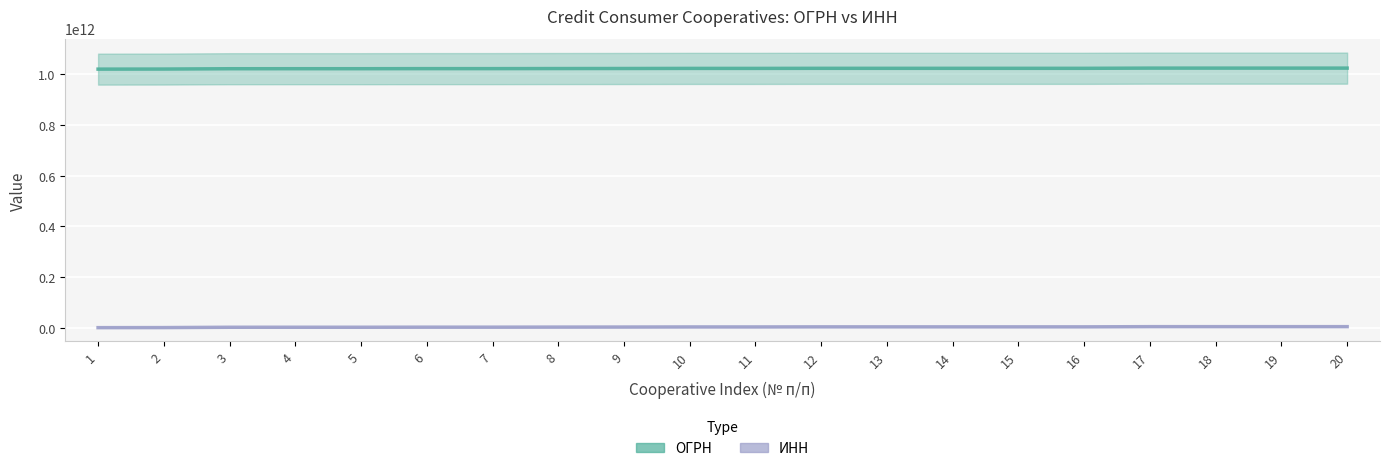

At which category does the chart reach its minimum across all series?

1